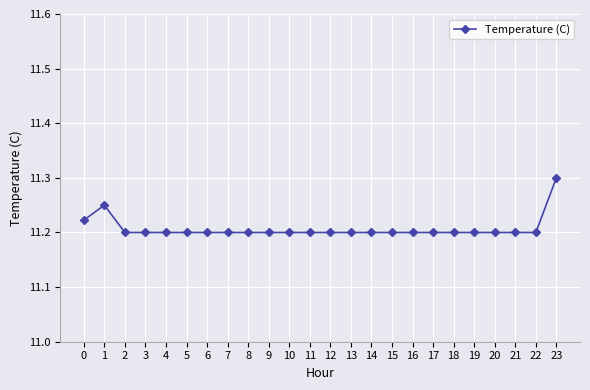

Is this an area chart (filled region under the line)?

No